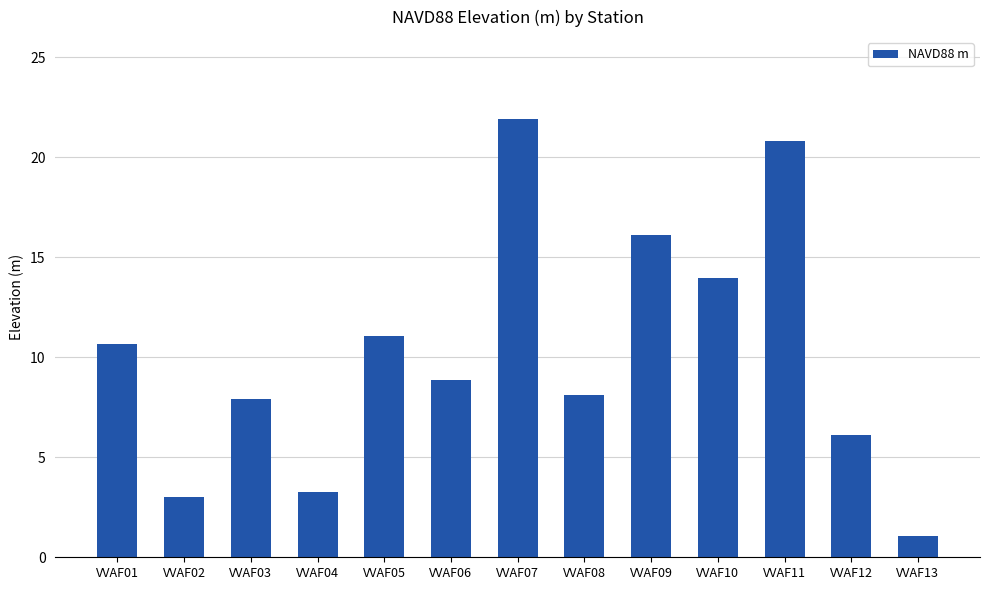

At which label is the value closest to 11?

VVAF05